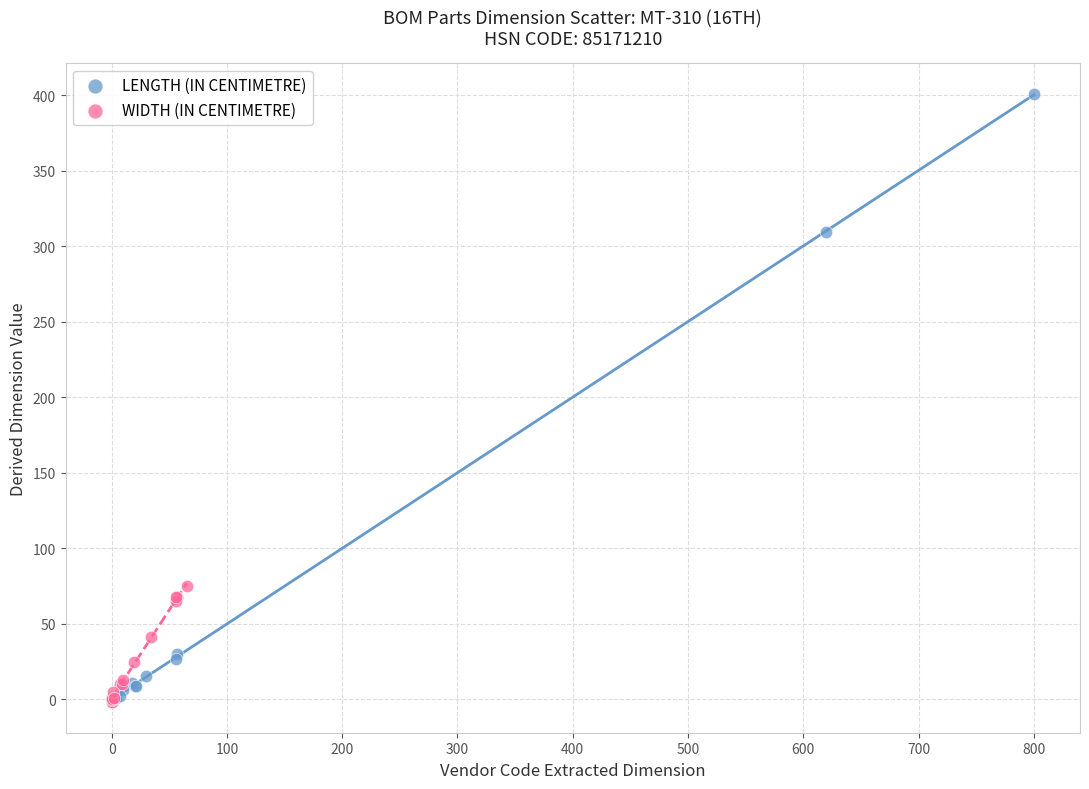

Which series contains the highest Y value?

LENGTH (IN CENTIMETRE)